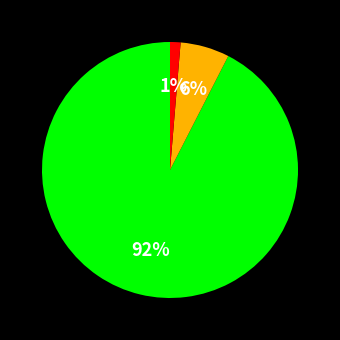

To the nearest percent, what is the average slice percentage?

33%